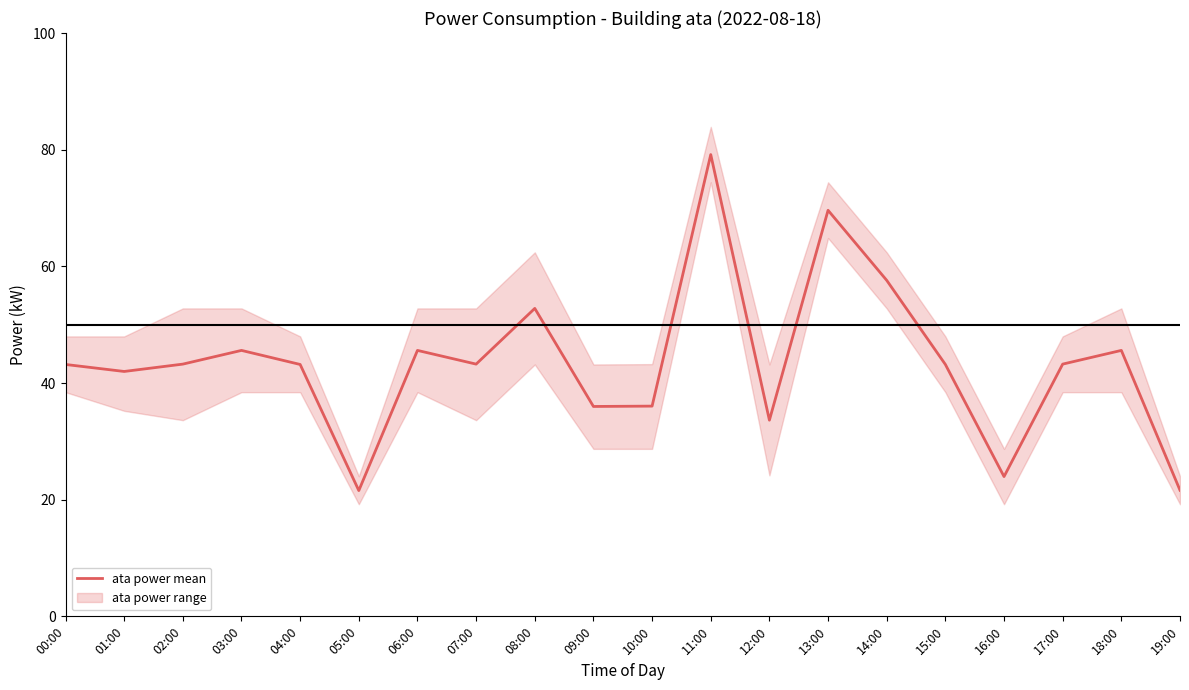

Does the chart display data point markers on the line(s)?

No